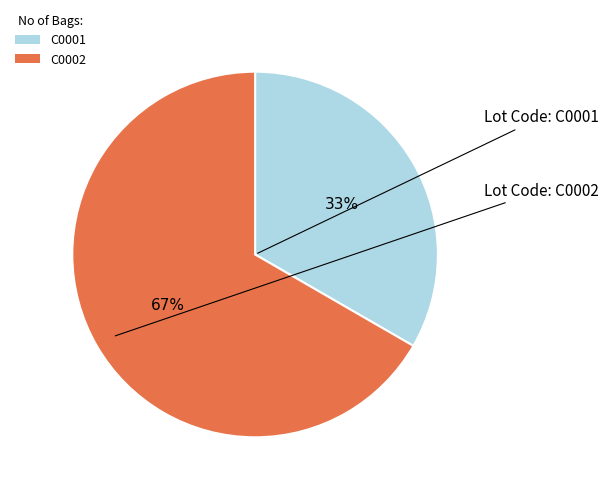

Which category has the smallest portion of the pie?

C0001